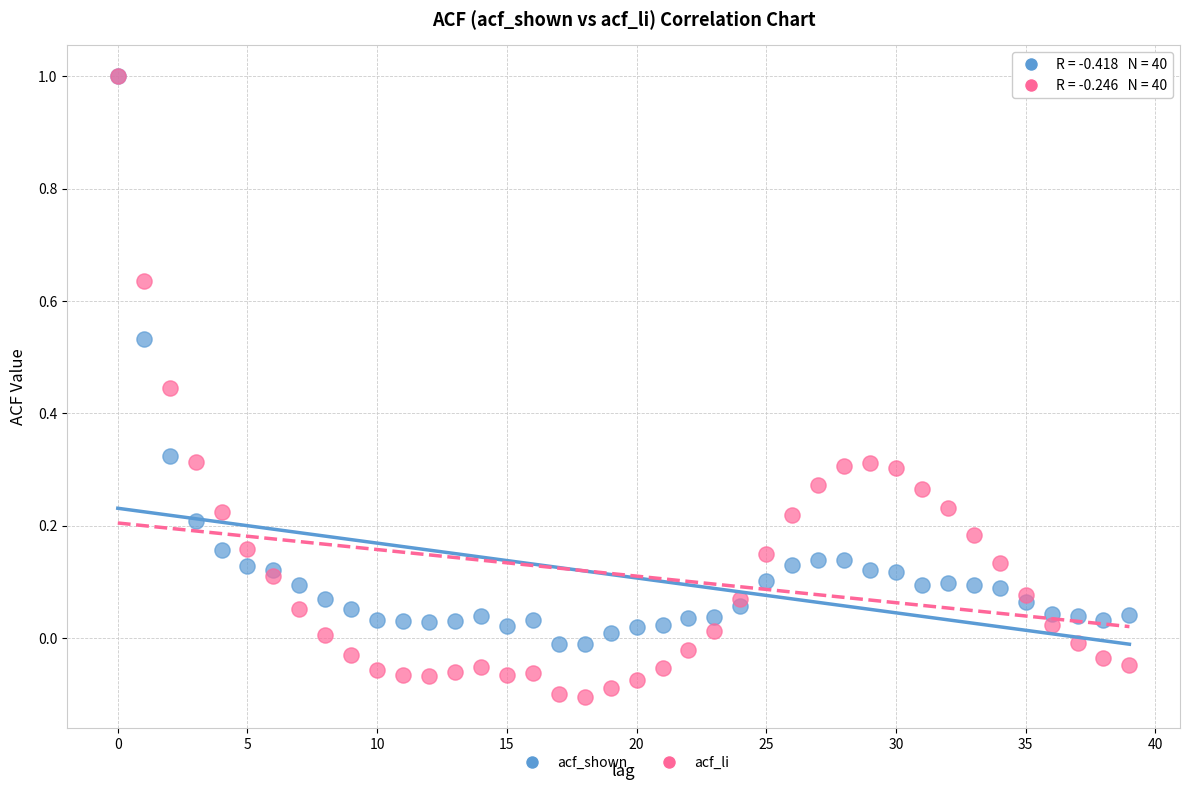

What are all the series names shown in the legend?

acf_shown, acf_li